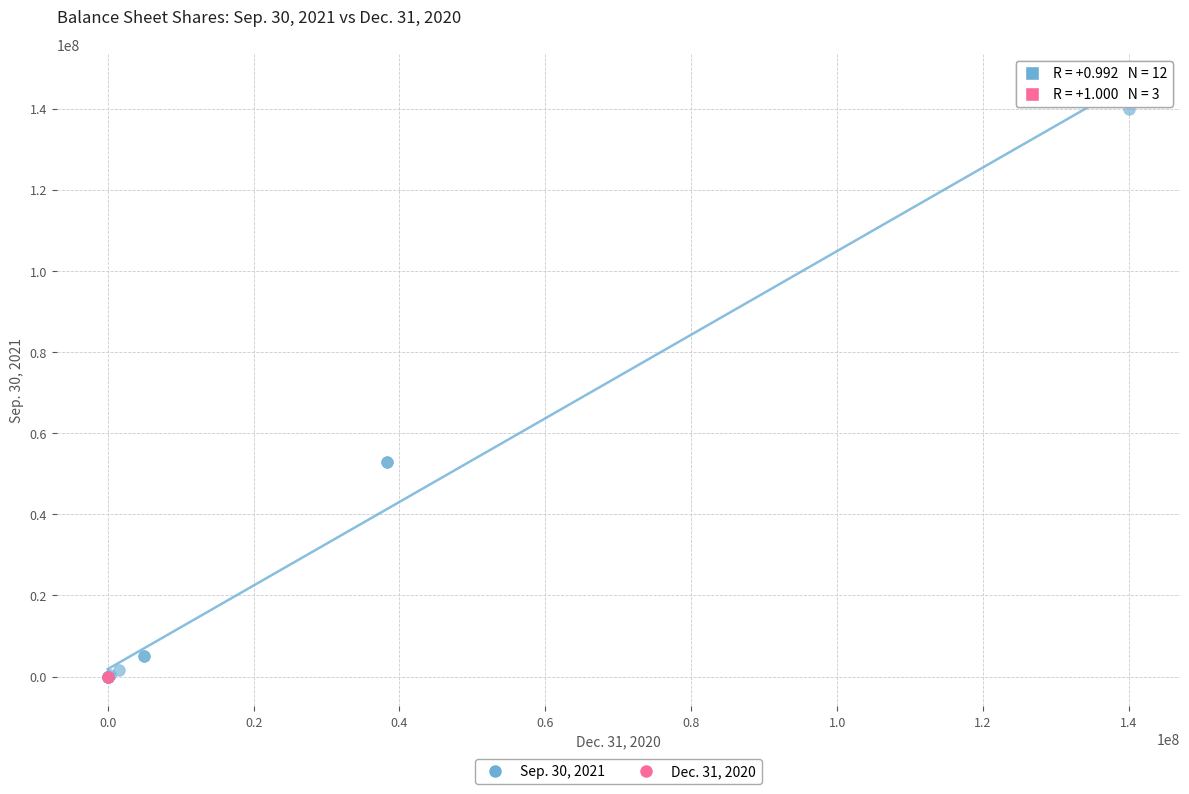

Which series has the largest Y range (max minus min)?

Sep. 30, 2021